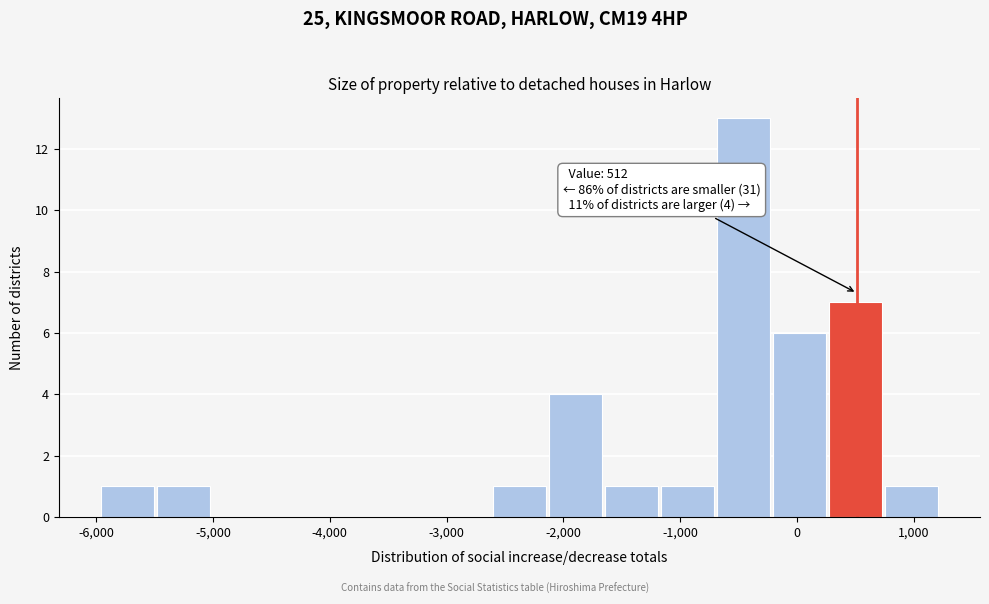

Which range on the x-axis has the tallest bar?

-700 to -200